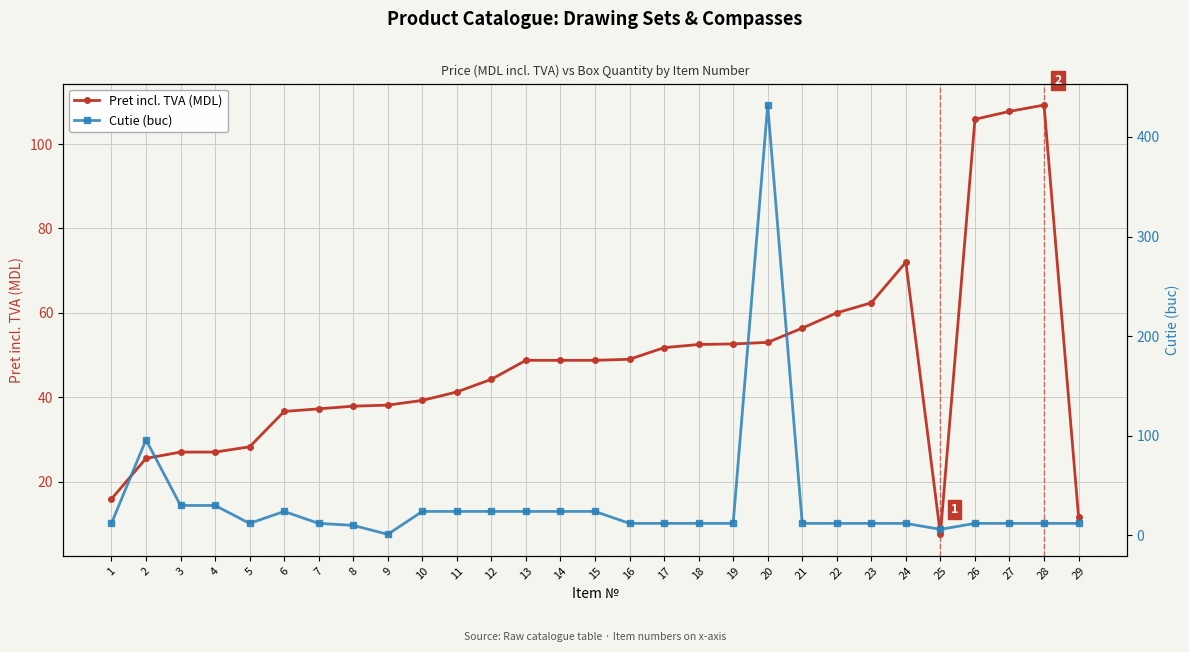

What is the maximum value for Pret incl. TVA (MDL)?

109.2